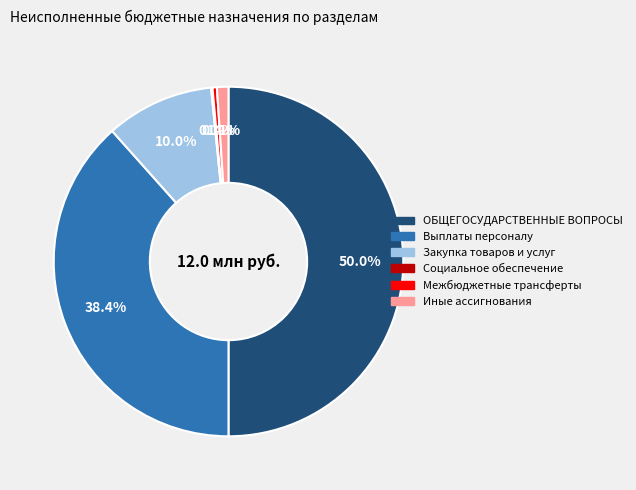

Do Закупка товаров и услуг and ОБЩЕГОСУДАРСТВЕННЫЕ ВОПРОСЫ together represent more than half of the pie?

Yes